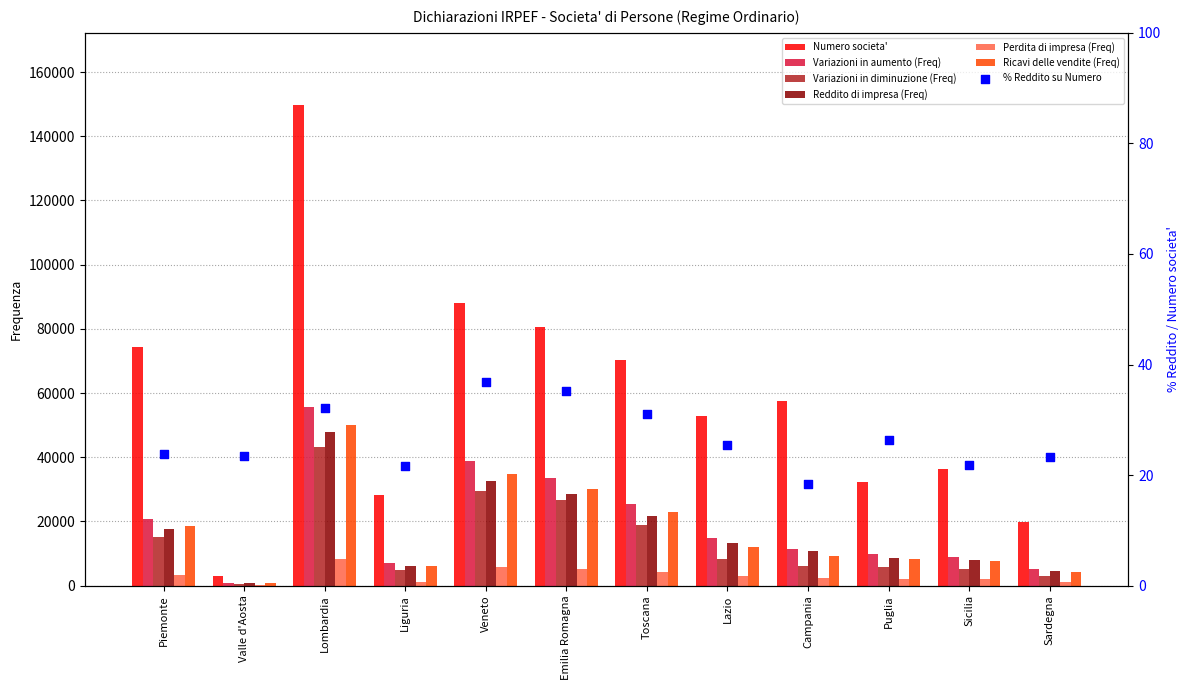

Which series has the largest Y range (max minus min)?

Numero societa'